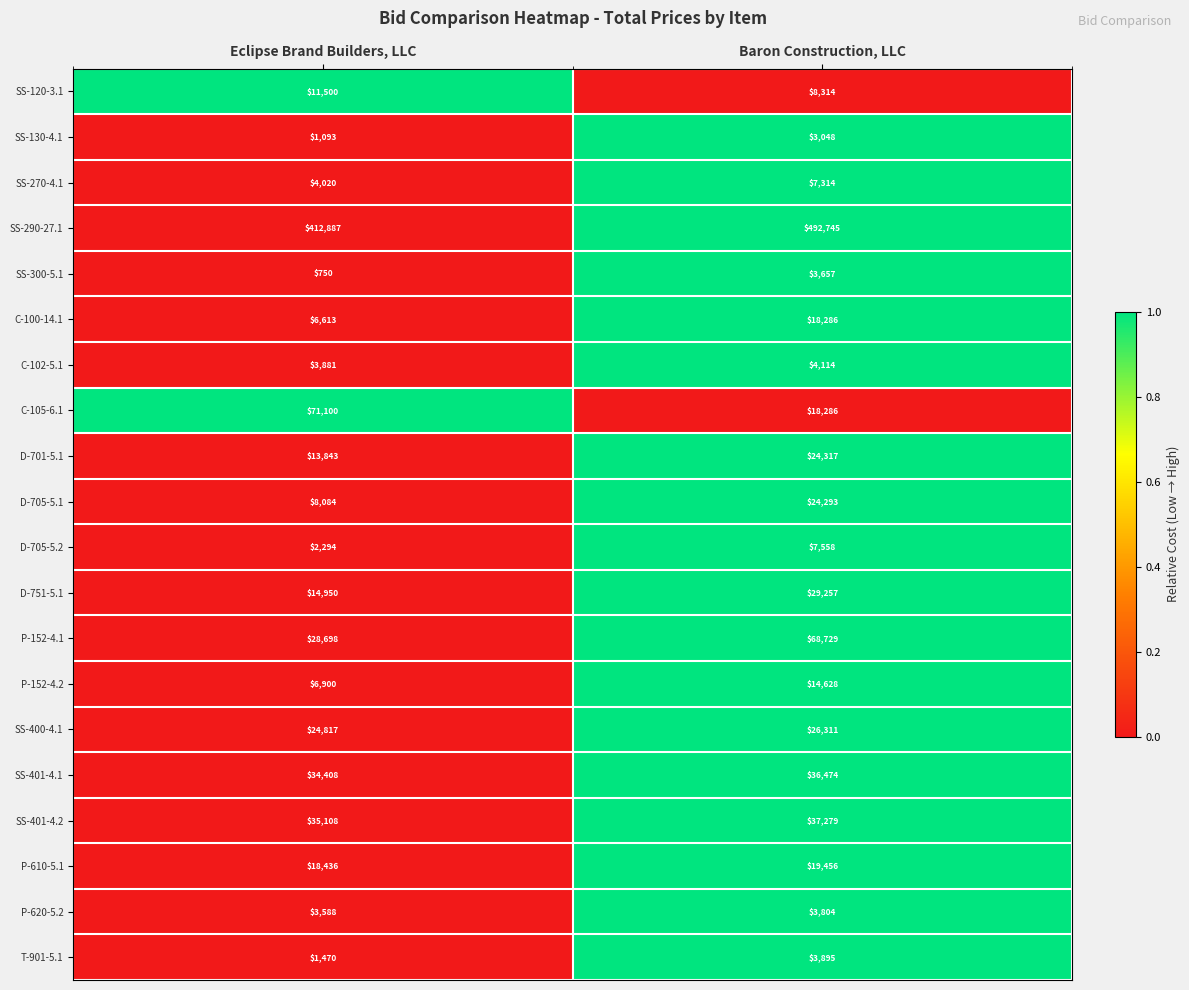

What is the total value across all series at Baron Construction, LLC?

851765